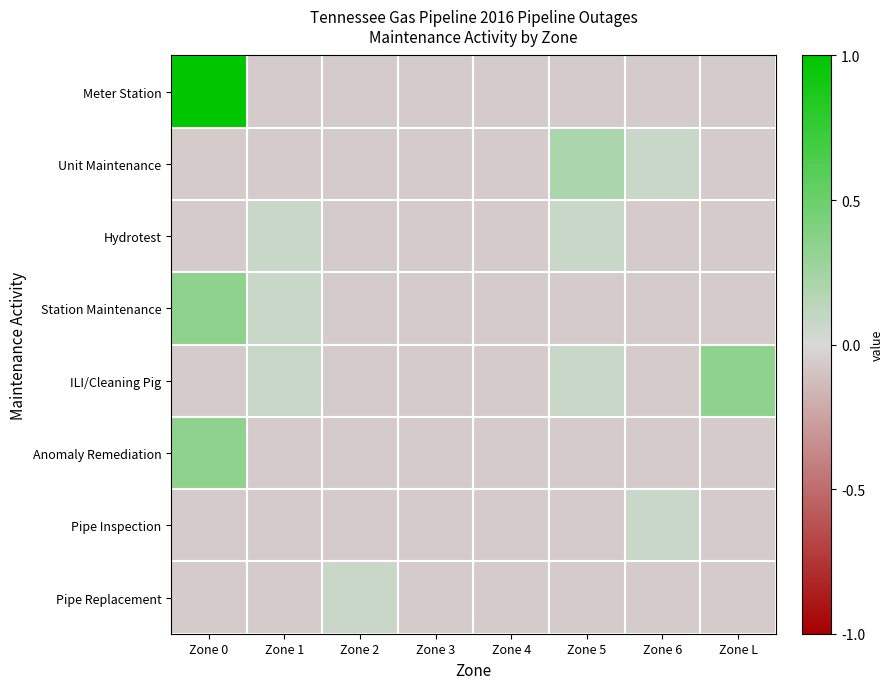

At how many categories does at least one series exceed 0?

6